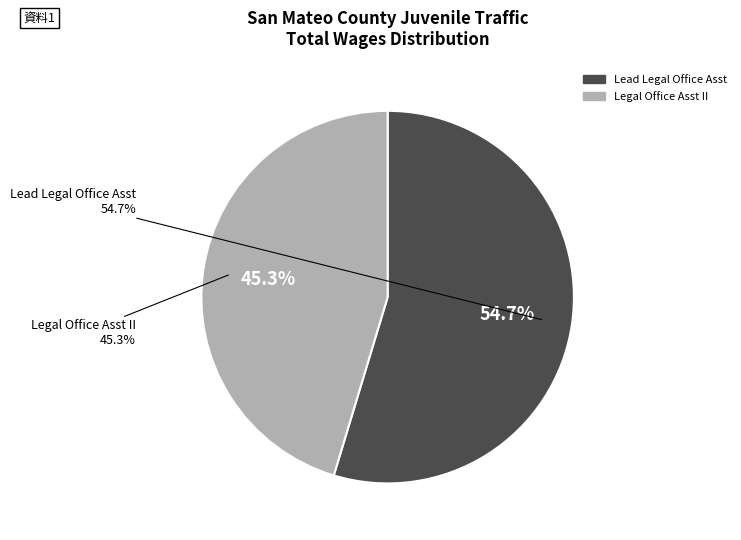

To the nearest percent, what portion does Lead Legal Office Asst represent?

55%